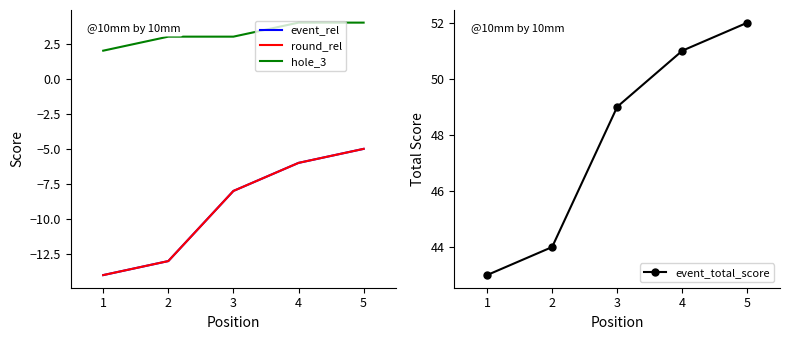

List the series in order of their peak value, highest first.

event_total_score, hole_3, event_rel, round_rel